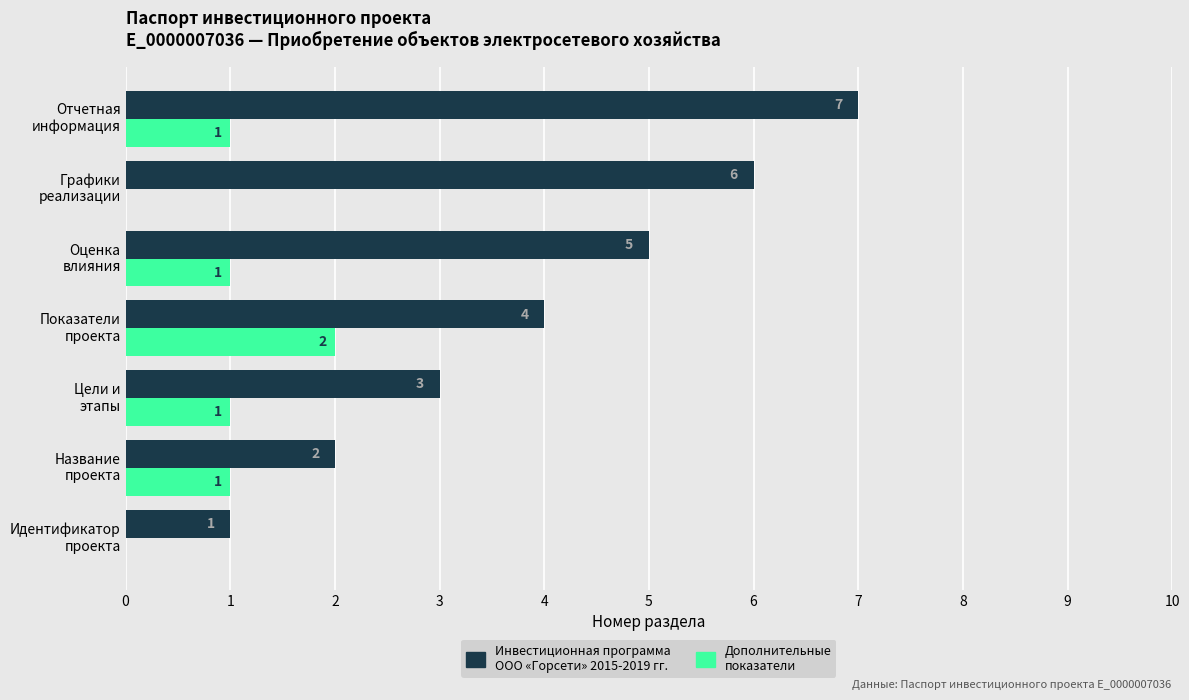

Which series has the largest total across all categories?

Инвестиционная программа ООО «Горсети» 2015-2019 гг.